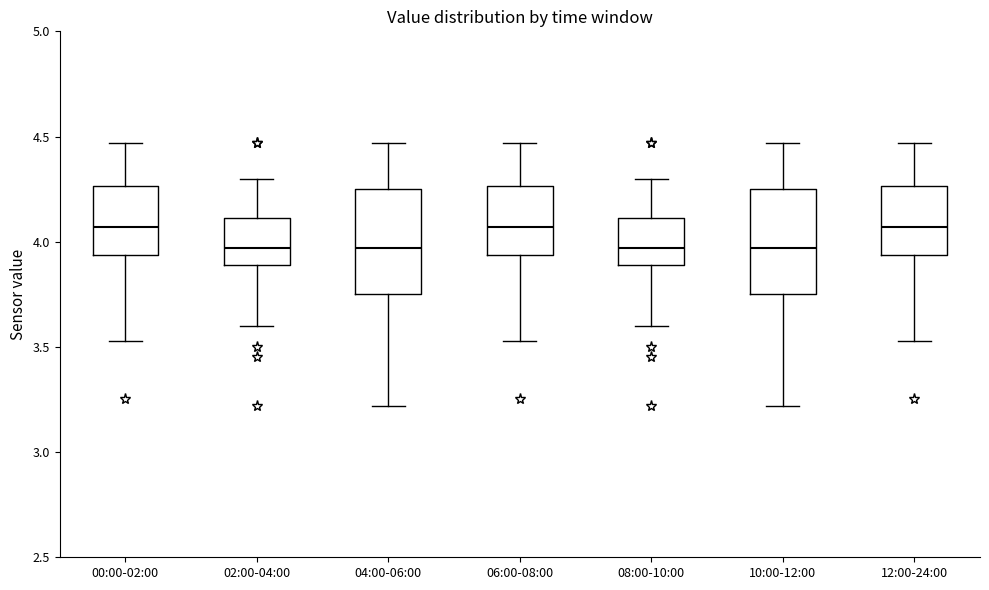

Reading left to right, transcribe this box plot: for each box, give where its median line is, the range the box spans, and where its two whiskers end, as read against the y-axis. The values are not printed on the chart, so give them approximately, as read against the axis.

00:00-02:00: median 4.05, box 3.95 to 4.25, whiskers 3.55 to 4.45
02:00-04:00: median 3.95, box 3.90 to 4.10, whiskers 3.60 to 4.30
04:00-06:00: median 3.95, box 3.75 to 4.25, whiskers 3.20 to 4.45
06:00-08:00: median 4.05, box 3.95 to 4.25, whiskers 3.55 to 4.45
08:00-10:00: median 3.95, box 3.90 to 4.10, whiskers 3.60 to 4.30
10:00-12:00: median 3.95, box 3.75 to 4.25, whiskers 3.20 to 4.45
12:00-24:00: median 4.05, box 3.95 to 4.25, whiskers 3.55 to 4.45